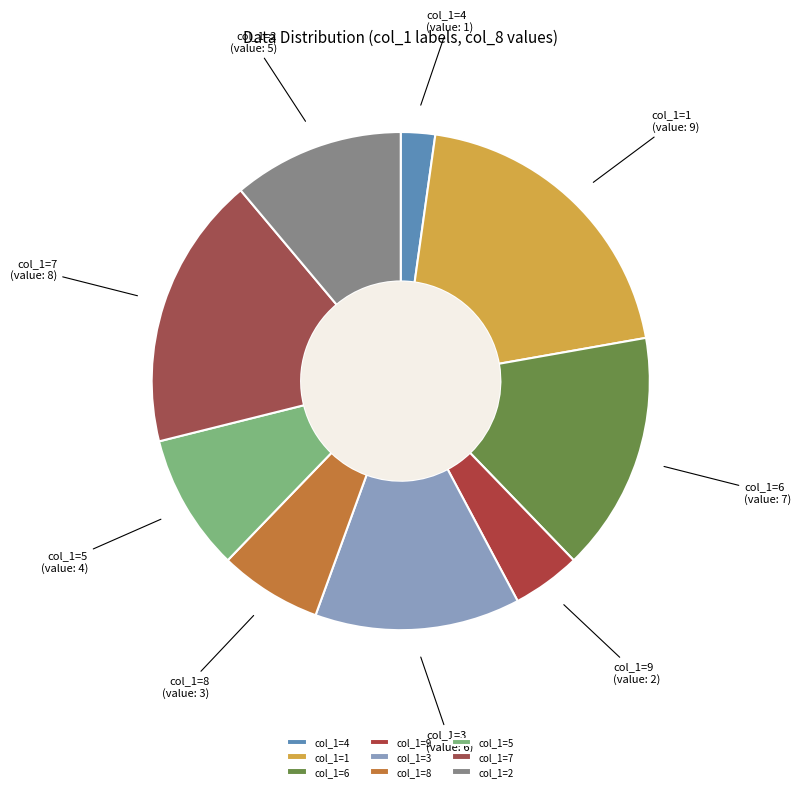

Is it true that col_1=1 is 11% of the pie?

False